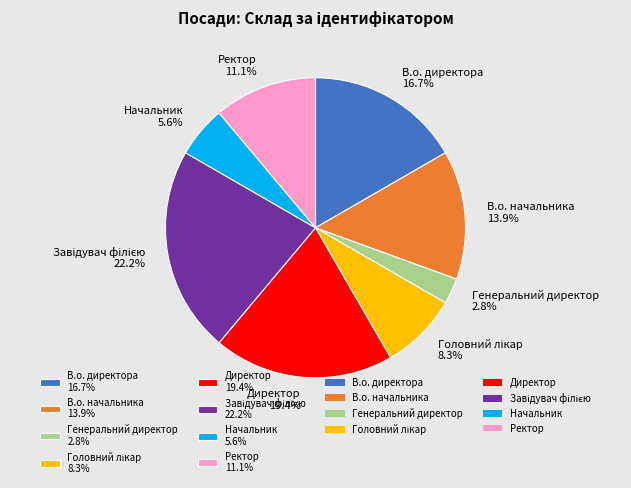

Does В.о. директора represent more than half of the total?

No